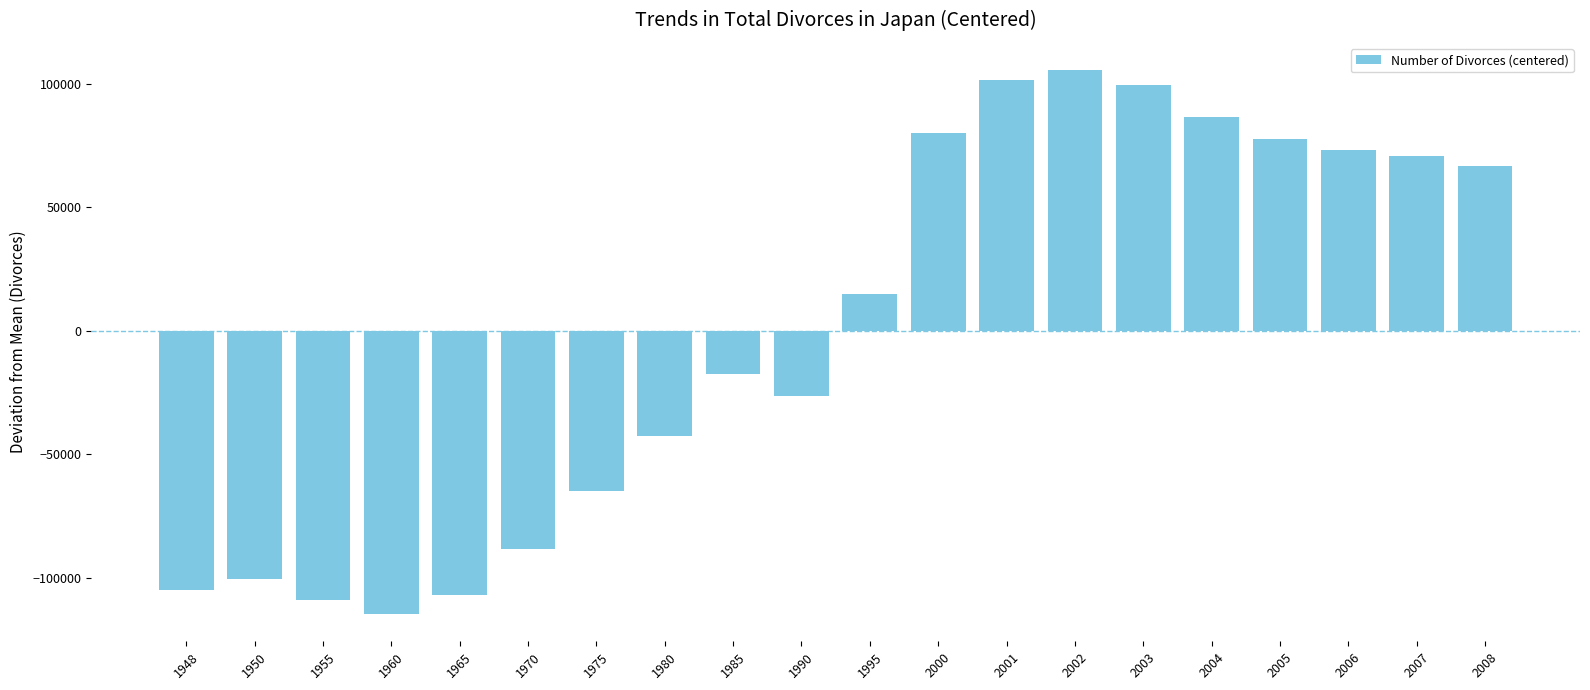

The value at 2008 is 66904.5. True or false?

True